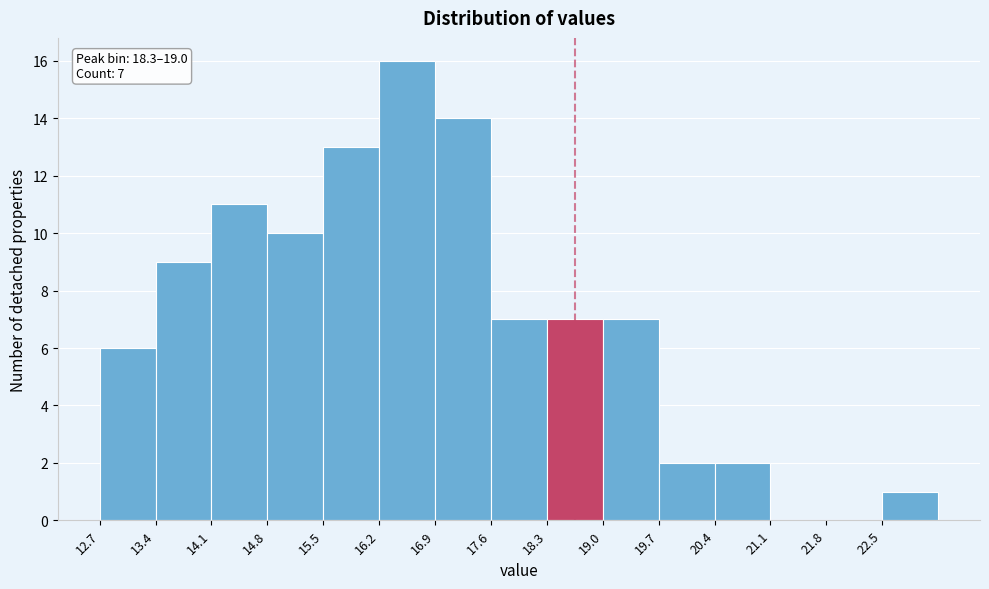

Over which range of the x-axis is the bar tallest?

16.23 to 16.93